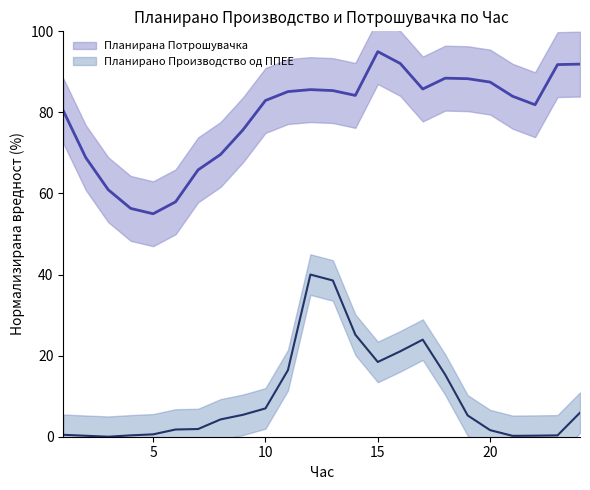

At how many categories does at least one series exceed 40?

24